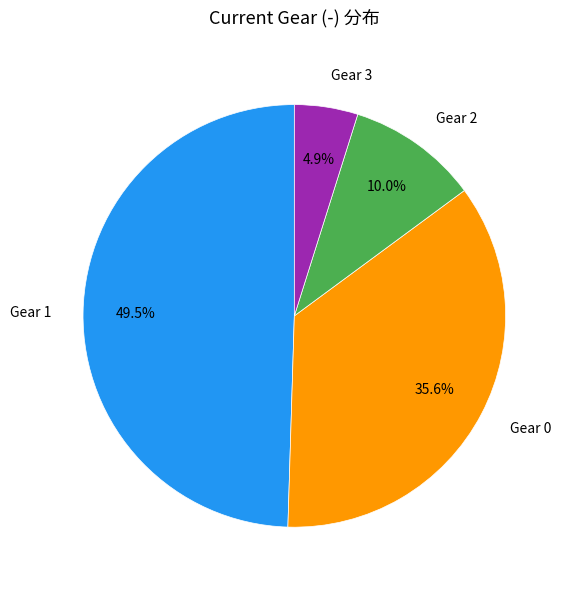

The Gear 2 slice represents 1% of the pie. True or false?

False